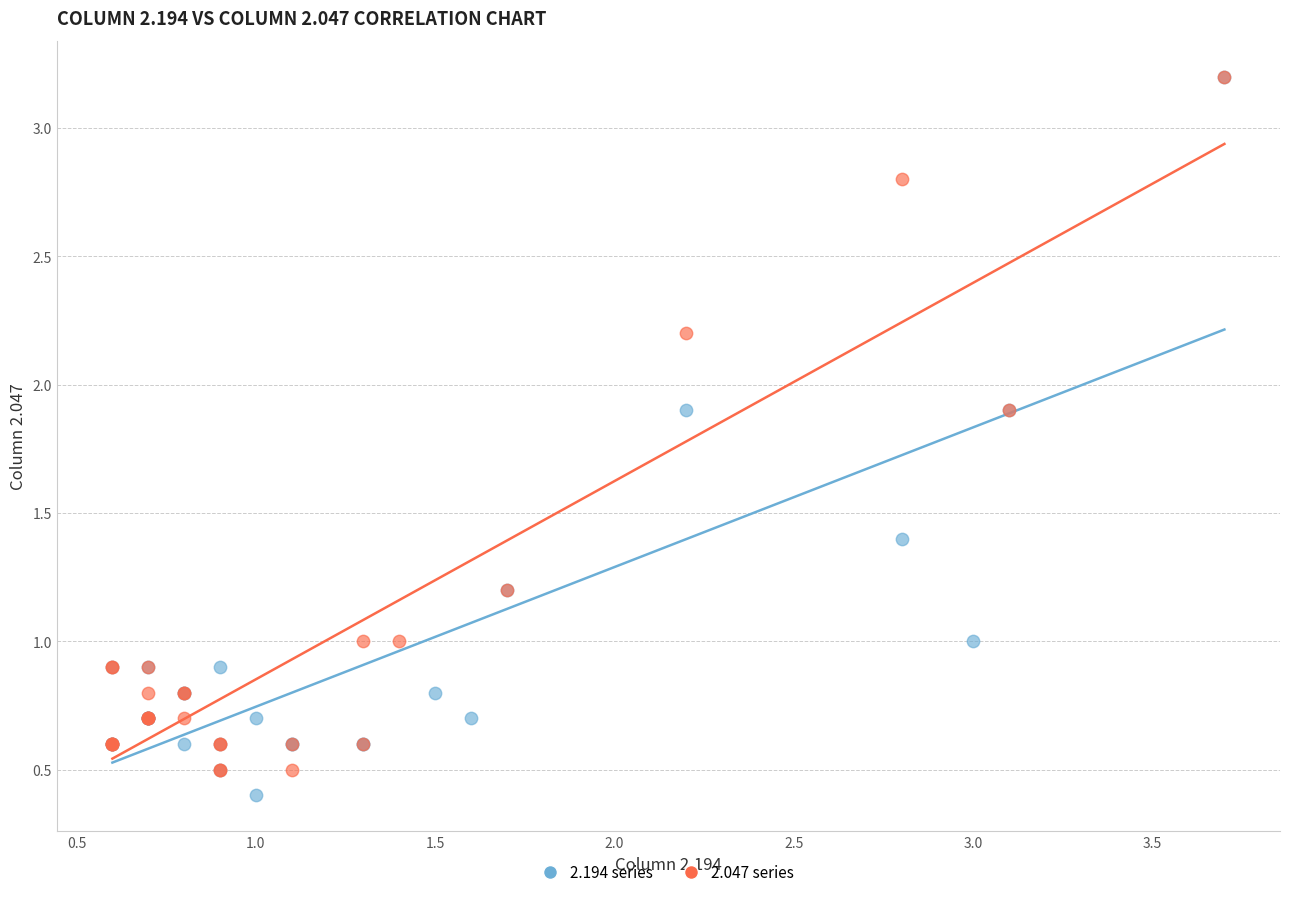

Which series has the largest Y range (max minus min)?

2.194 series